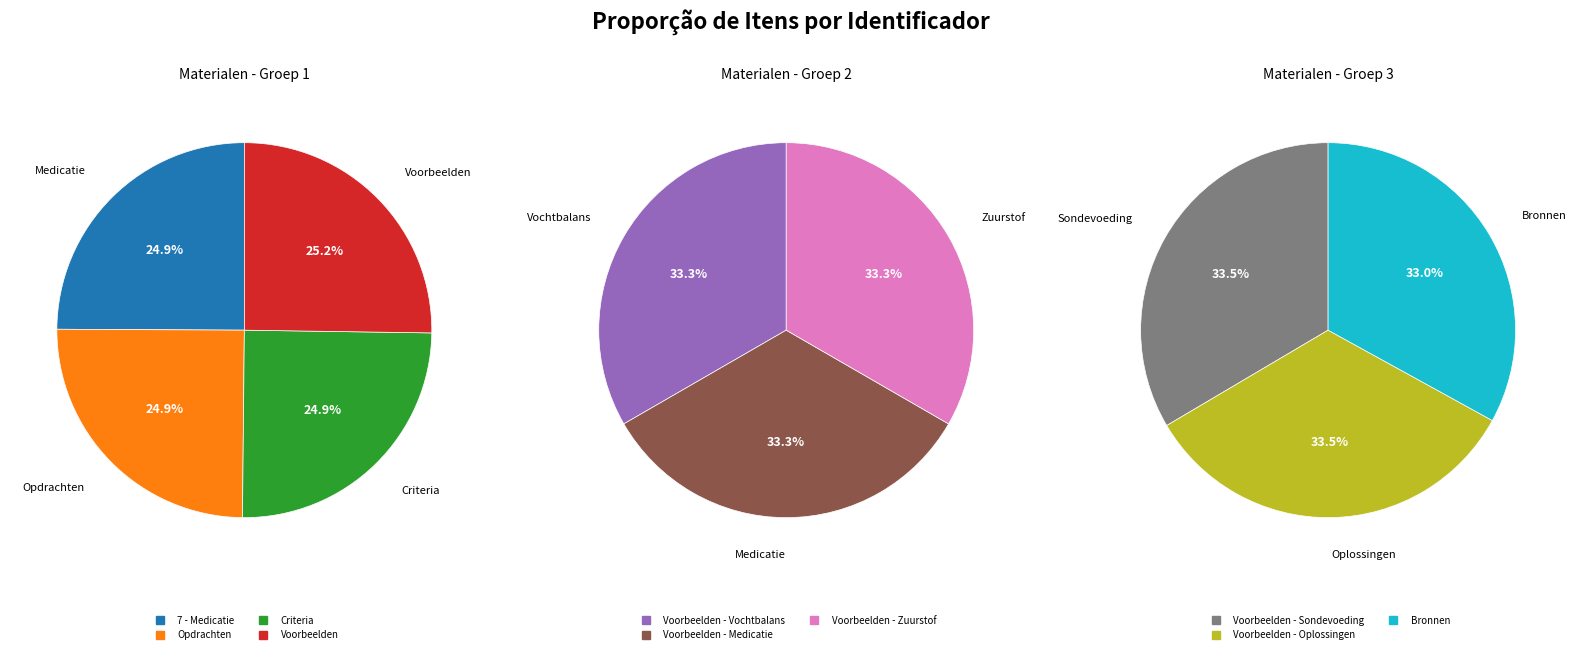

Is there any slice that represents more than half of the pie?

No